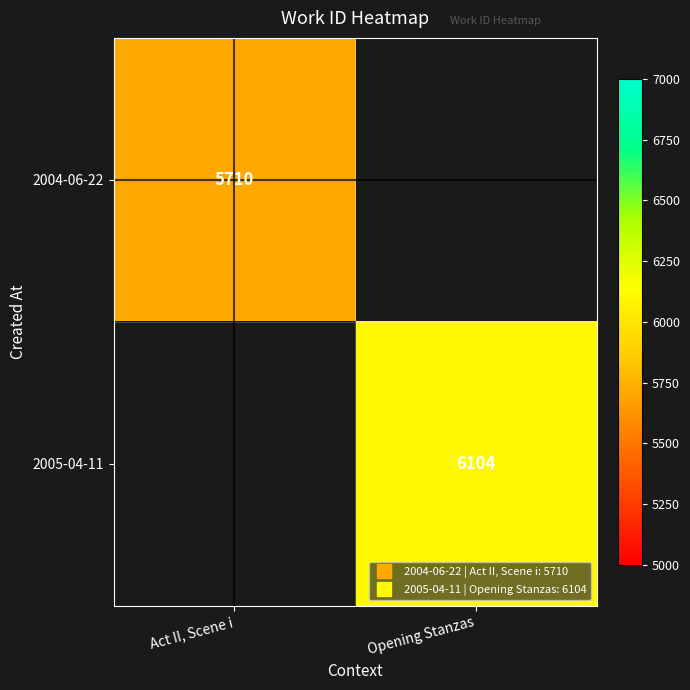

List the series in order of their peak value, lowest first.

2004-06-22, 2005-04-11